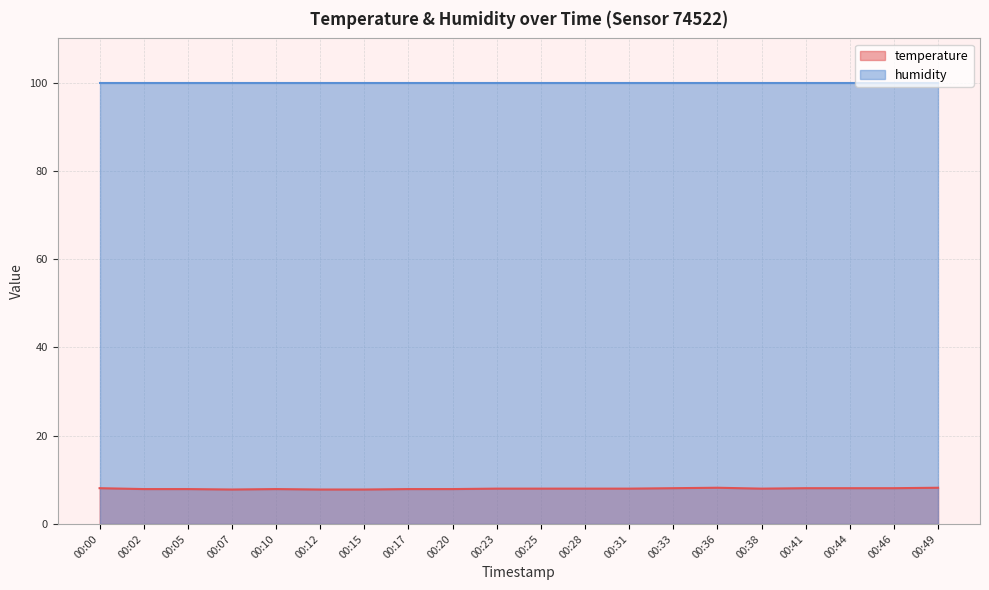

What is the sum of all values?

159.8